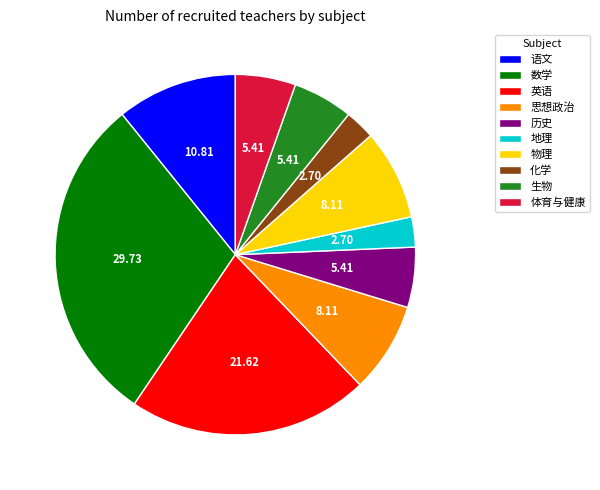

Count the number of slices in the pie.

10